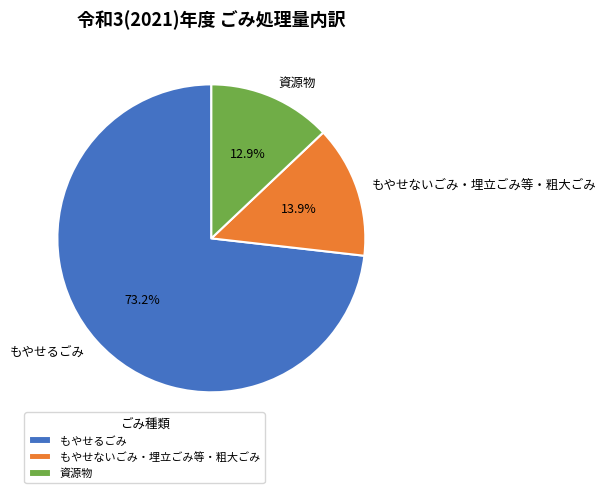

To the nearest percent, what percentage of the pie is 資源物?

13%